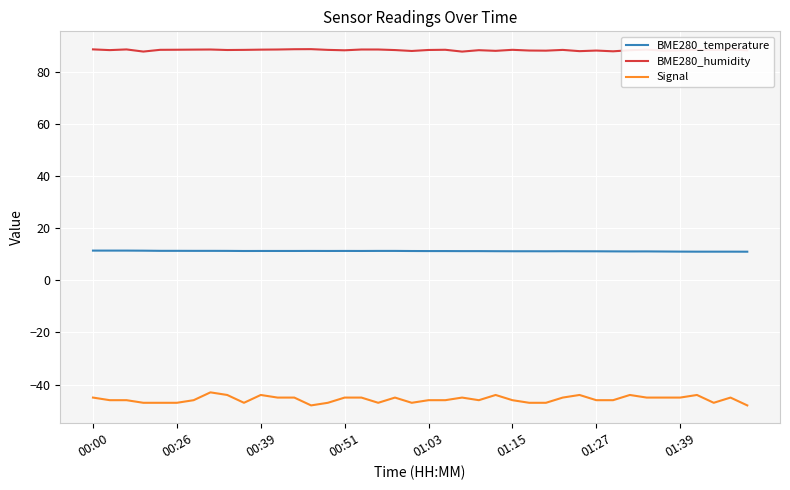

List the series in order of their overall mean, highest first.

BME280_humidity, BME280_temperature, Signal